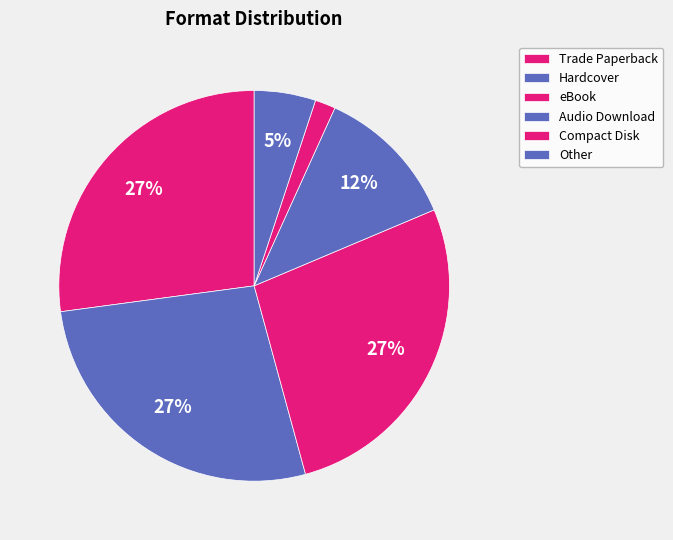

Is there any slice that represents more than half of the pie?

No